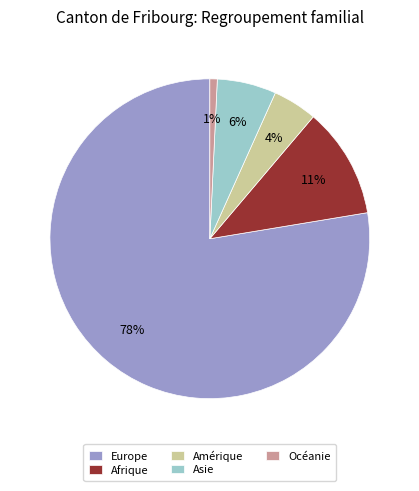

To the nearest percent, what is the difference between the largest and smallest slice percentages?

77%